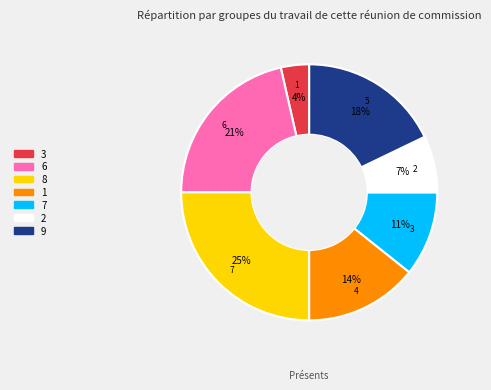

Which slice is the largest?

8